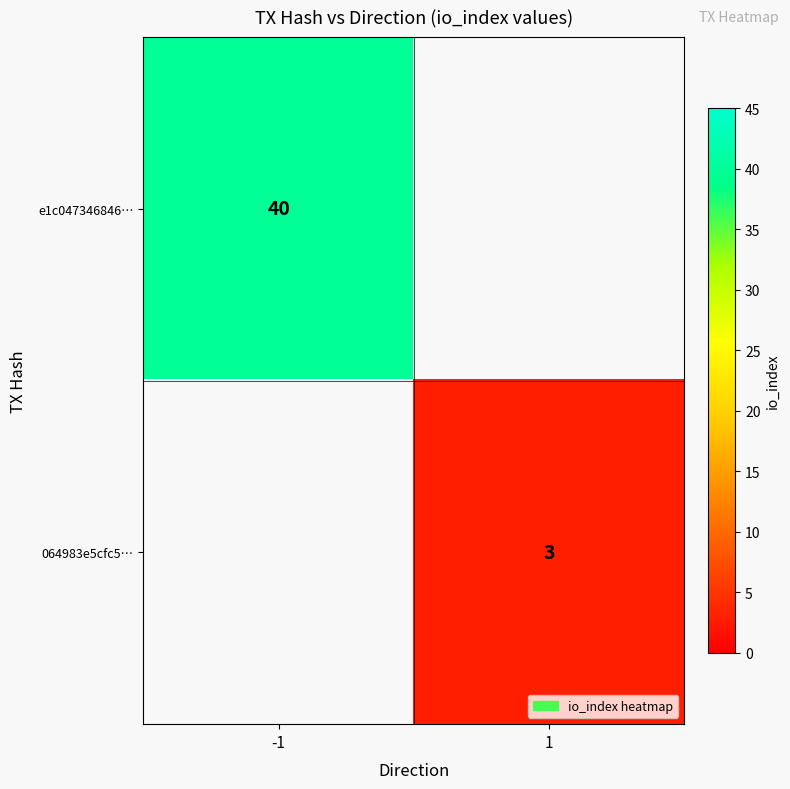

At how many categories does at least one series exceed 27?

1